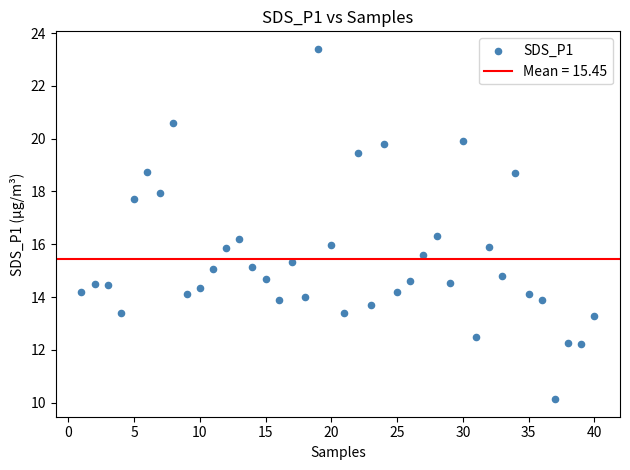

What is the range of X values (max minus min)?

39.0